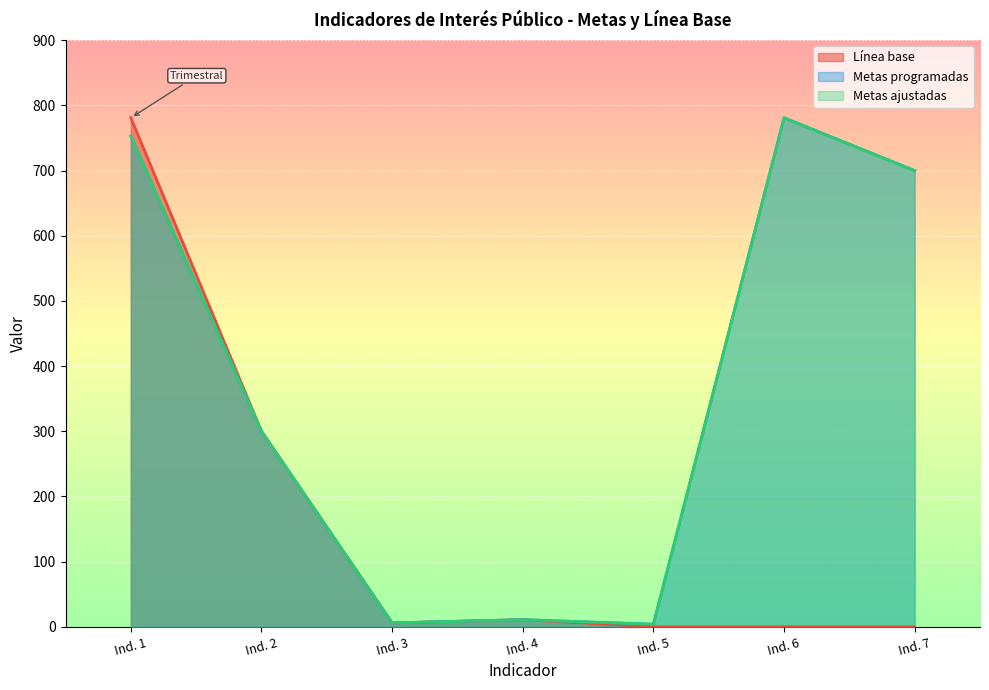

How many values in the Línea base series exceed 6?

3